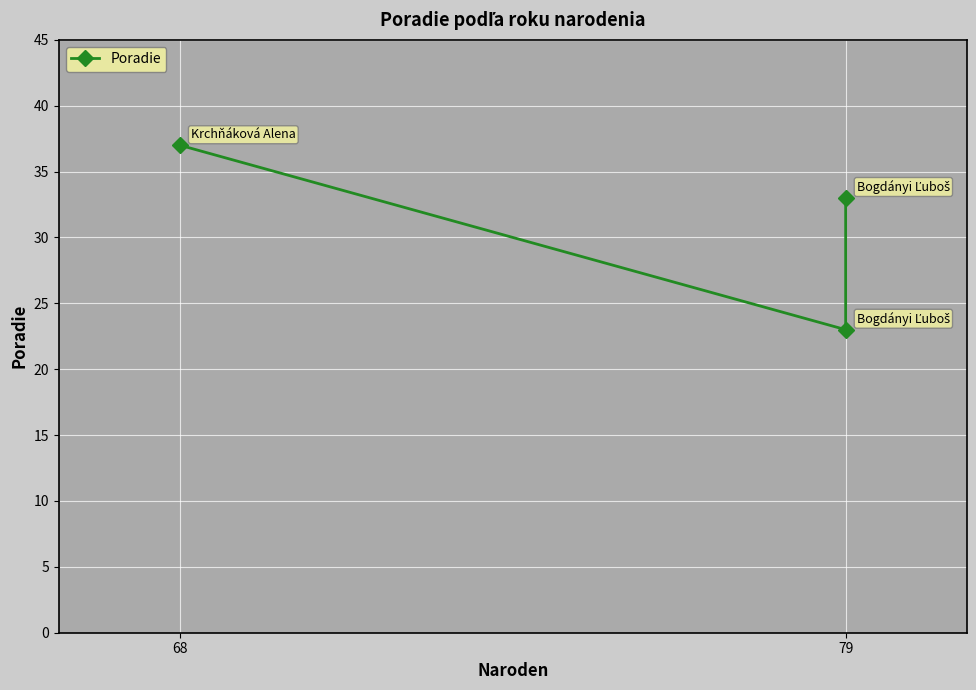

What position from the left is 68?

1